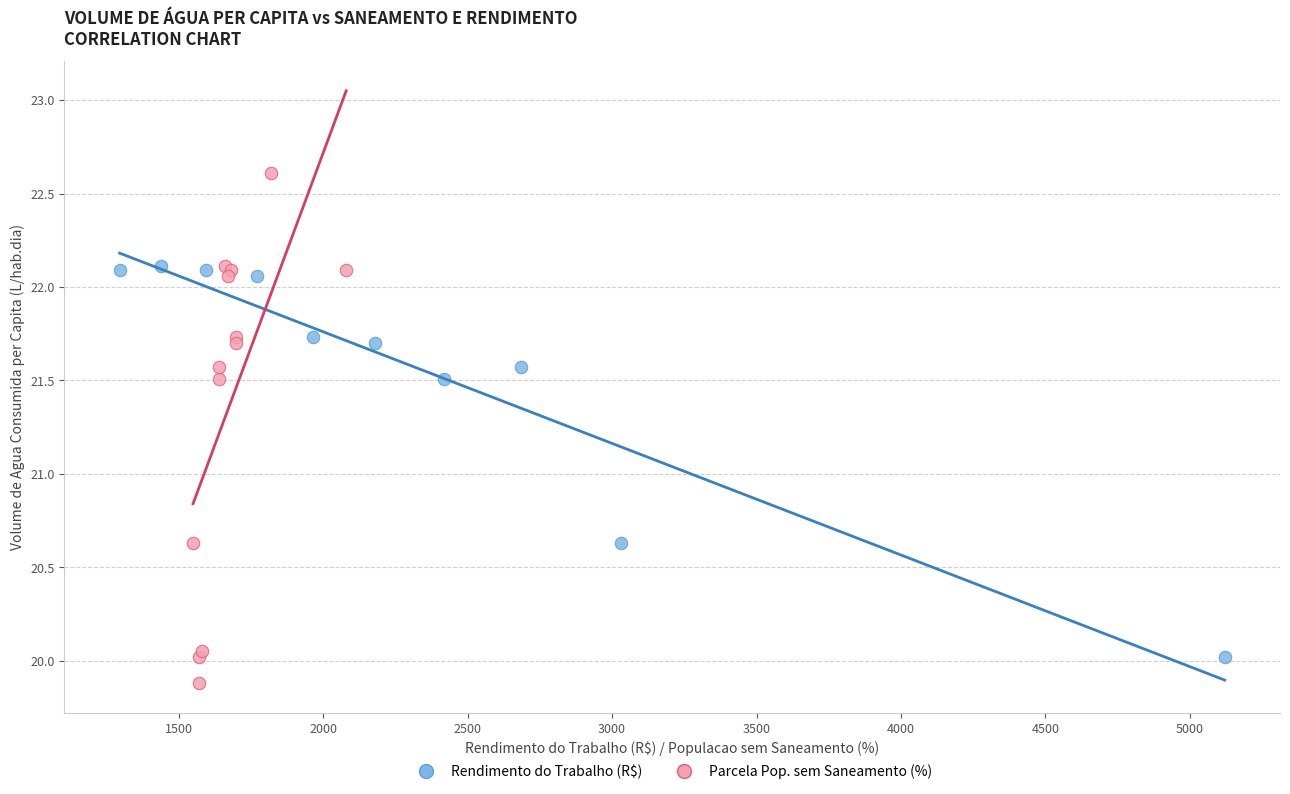

Which series has the widest spread of Y values?

Parcela Pop. sem Saneamento (%)